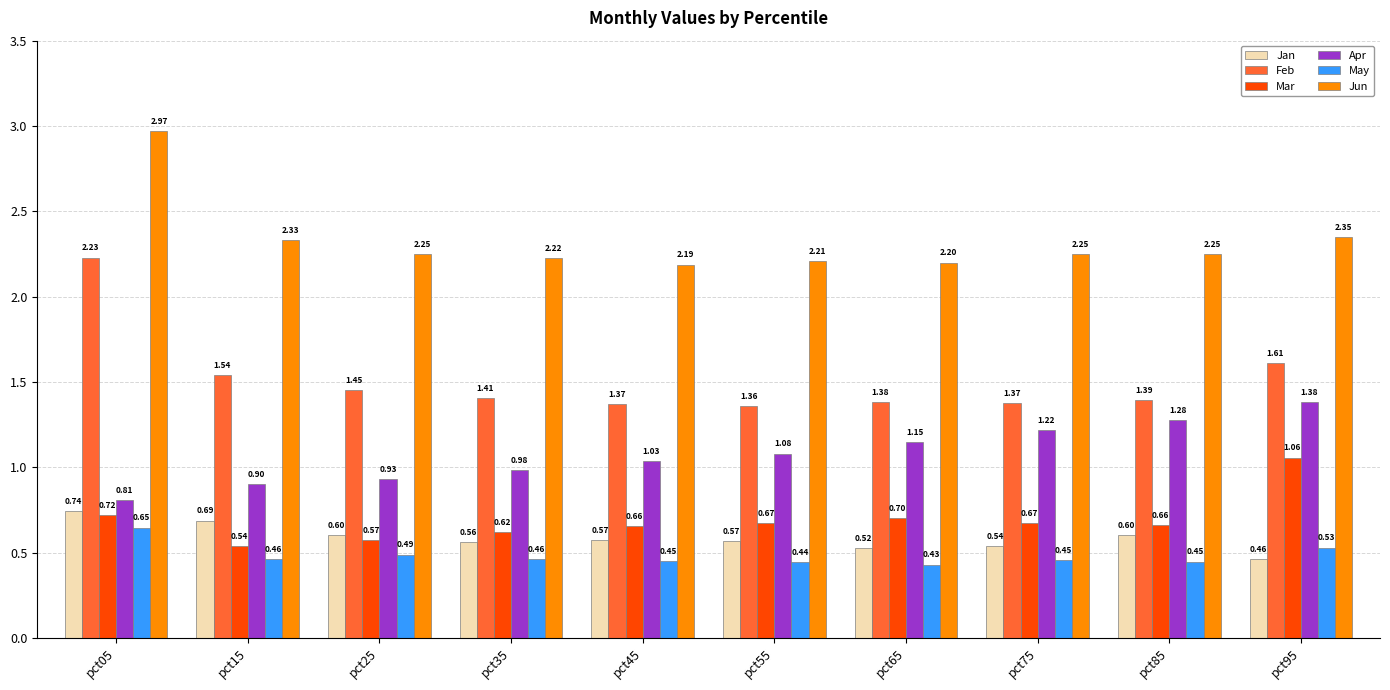

How many categories are shown in the chart?

10